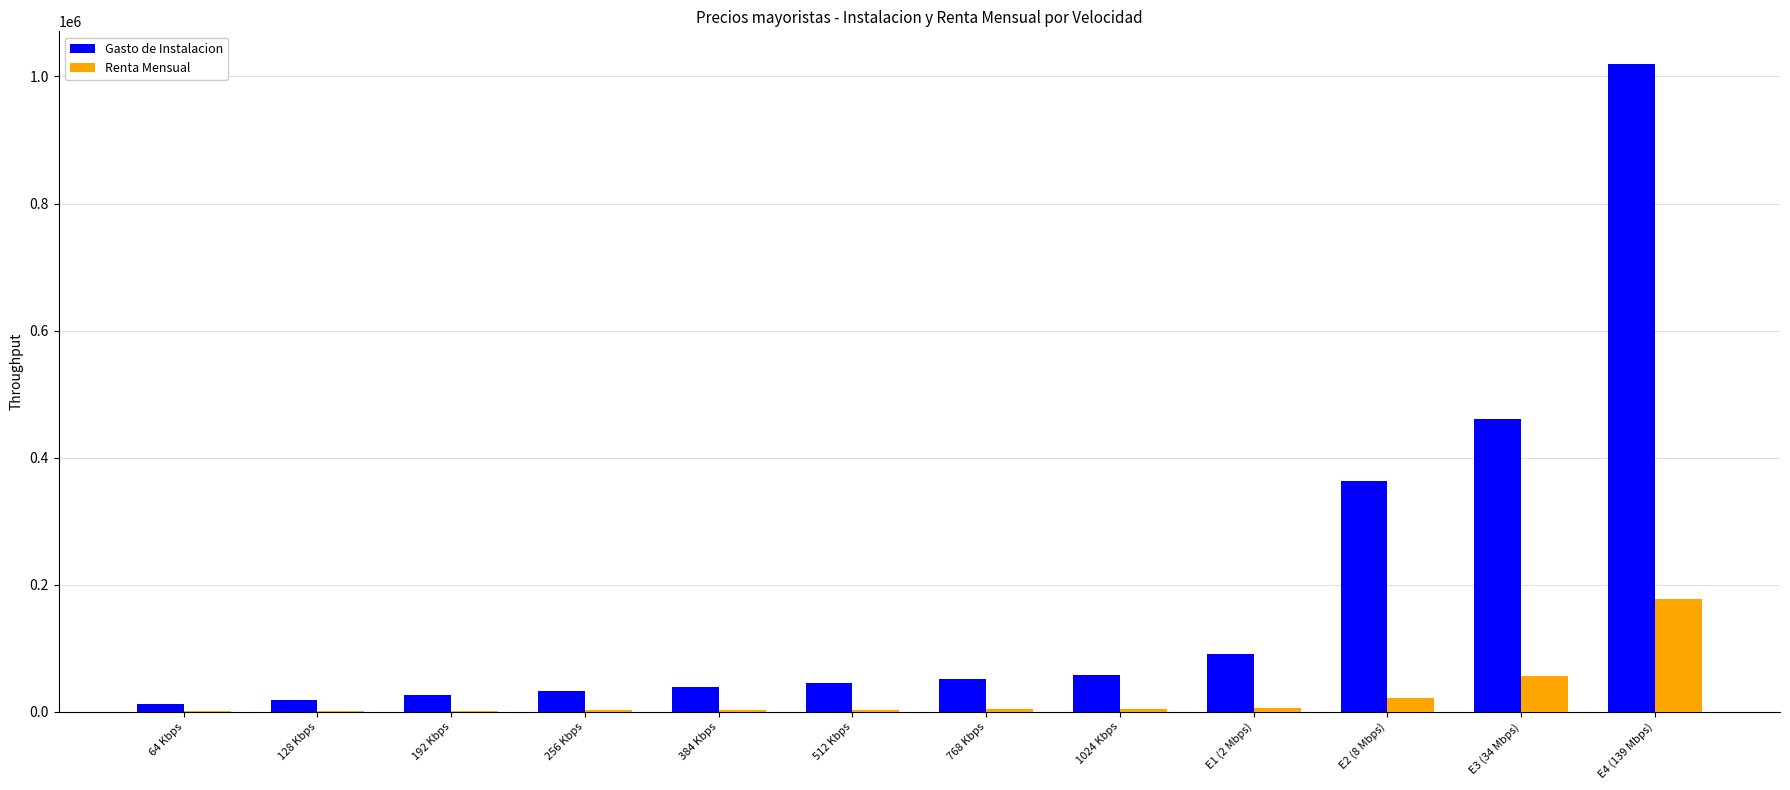

What is the sum of all Gasto de Instalacion values?

2219398